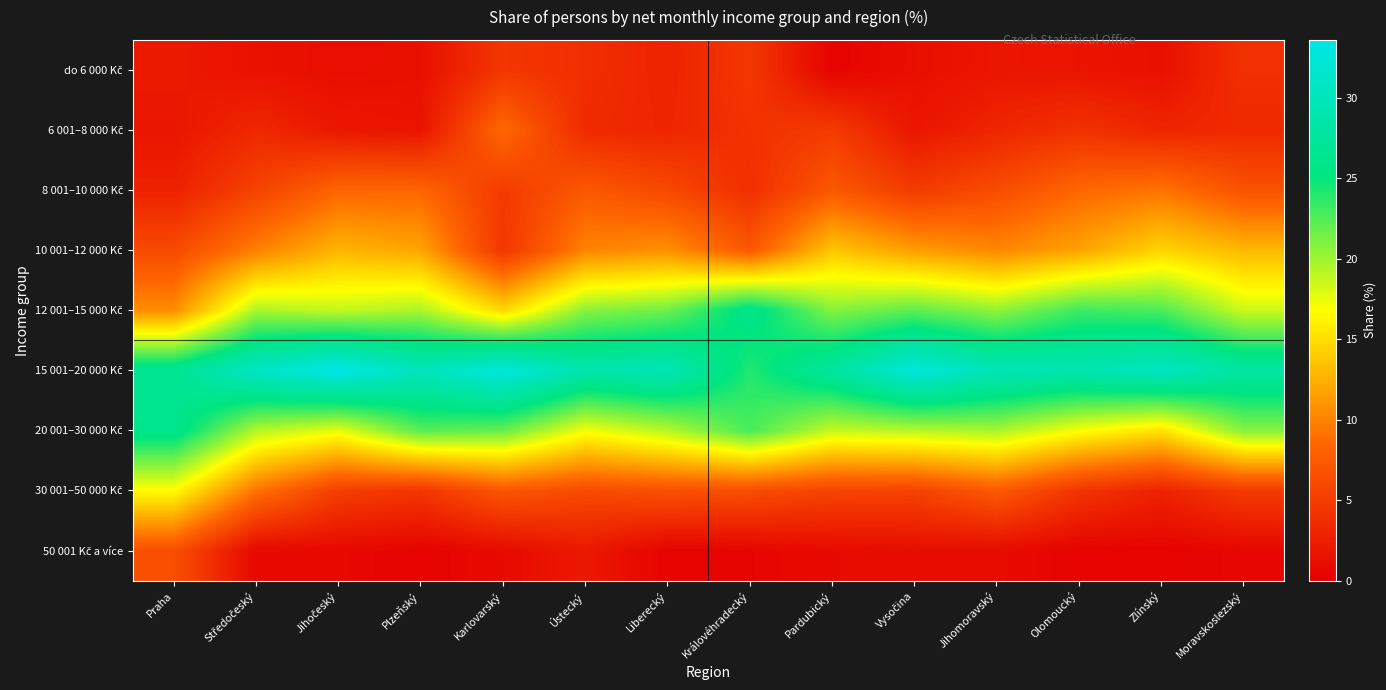

How many categories are shown in the chart?

14